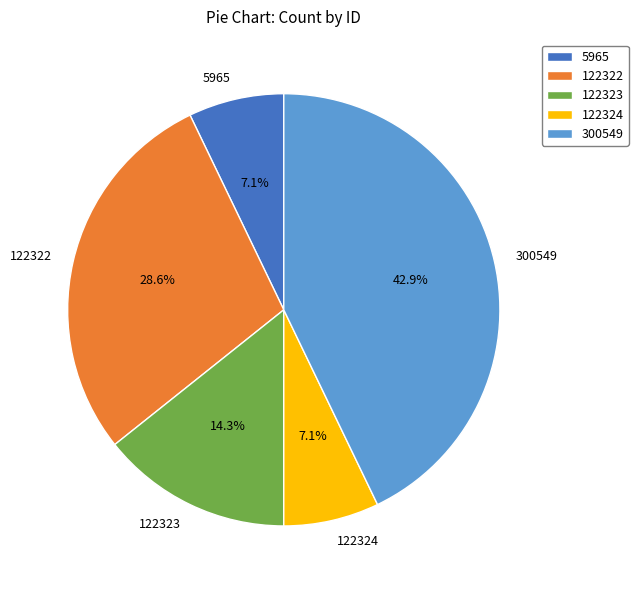

To the nearest percent, what percentage of the pie is 122323?

14%